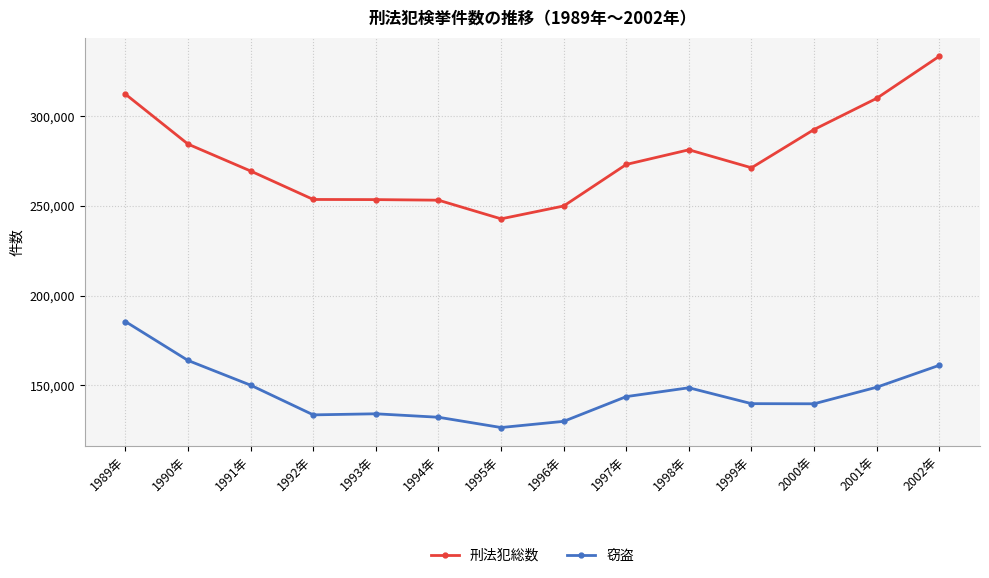

True or false: 窃盗 and 刑法犯総数 intersect in this chart.

False